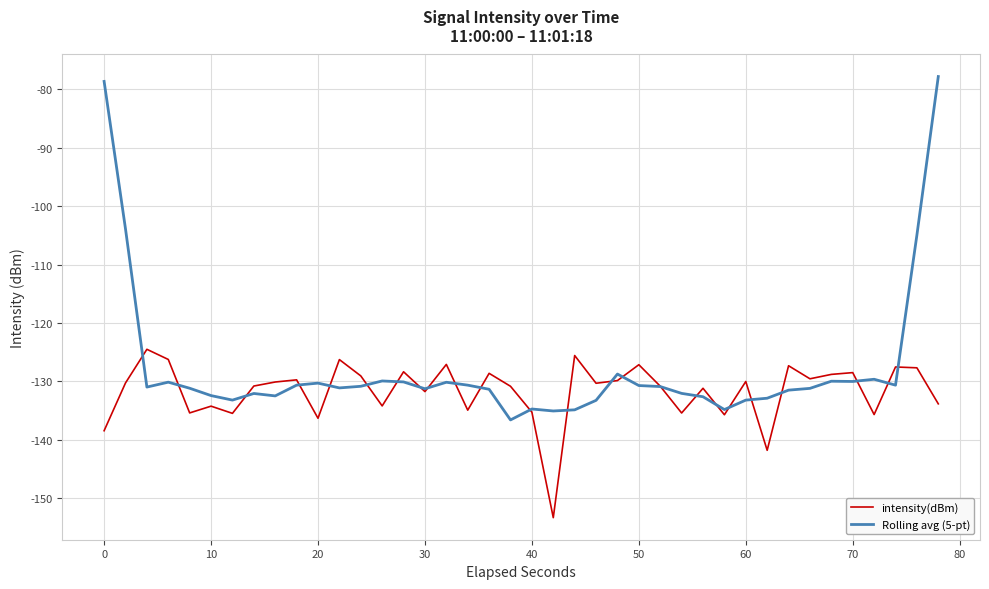

What is the difference between the maximum and second lowest values in the intensity(dBm) series?

17.3